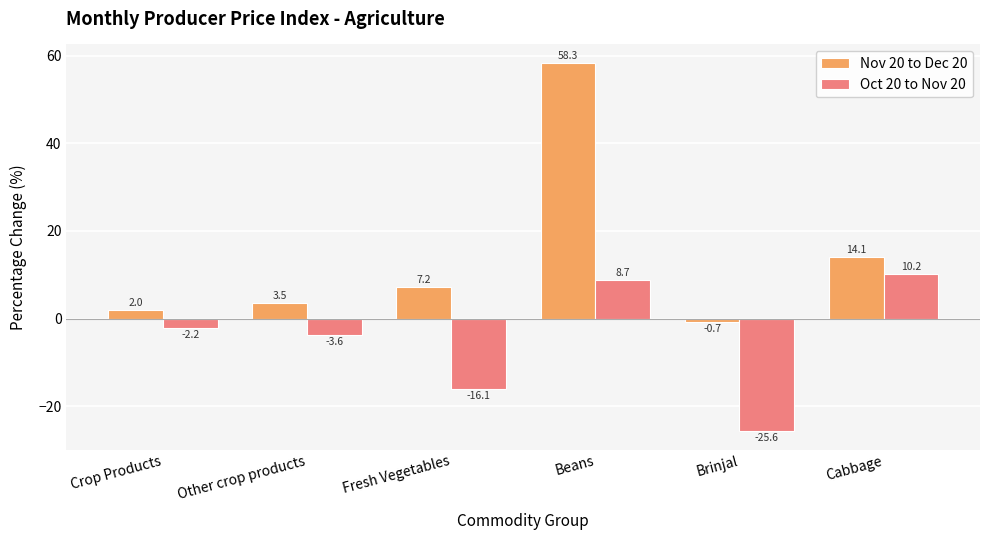

Reading left to right, what are all the values shown in this chart?

Nov 20 to Dec 20: 2.0	3.5	7.2	58.3	-0.7	14.1
Oct 20 to Nov 20: -2.2	-3.6	-16.1	8.7	-25.6	10.2